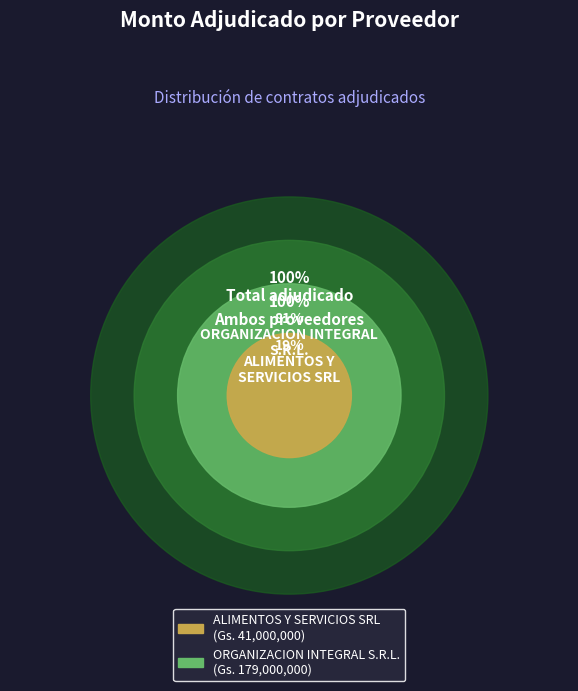

How many segments does this pie chart have?

2